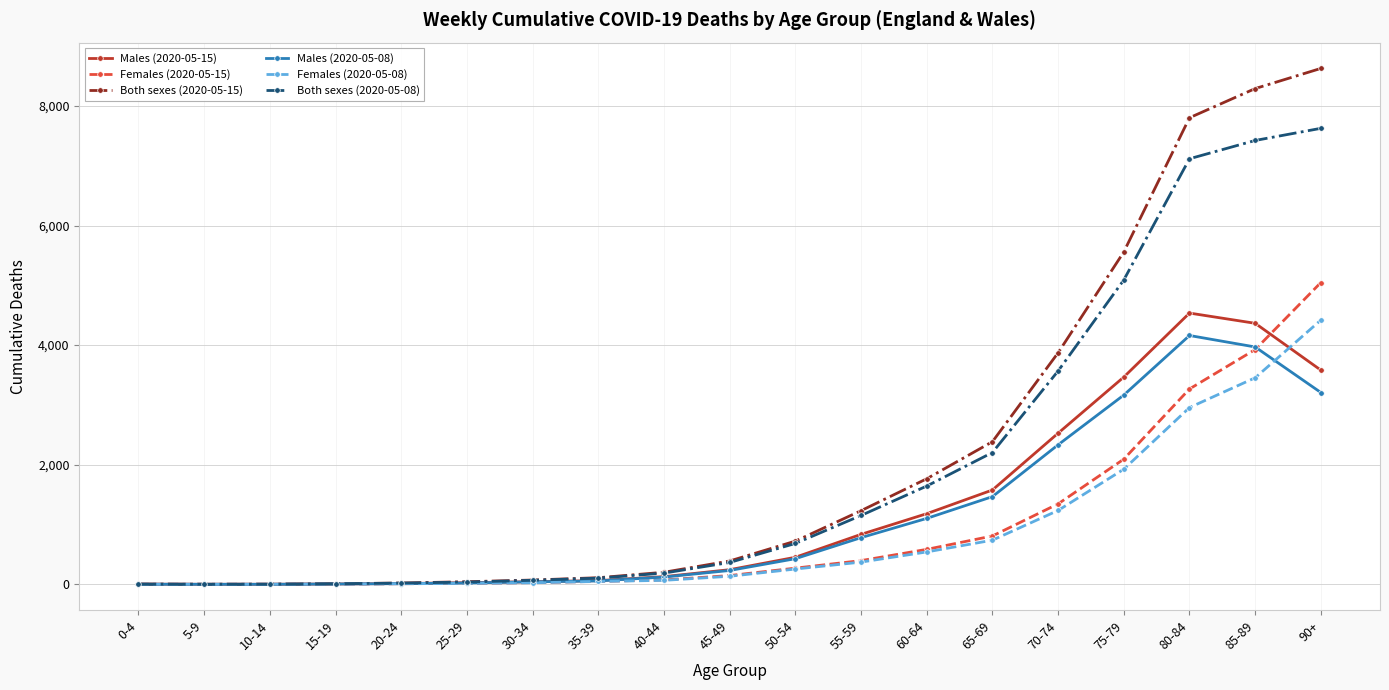

What is the maximum value for Females (2020-05-15)?

5047